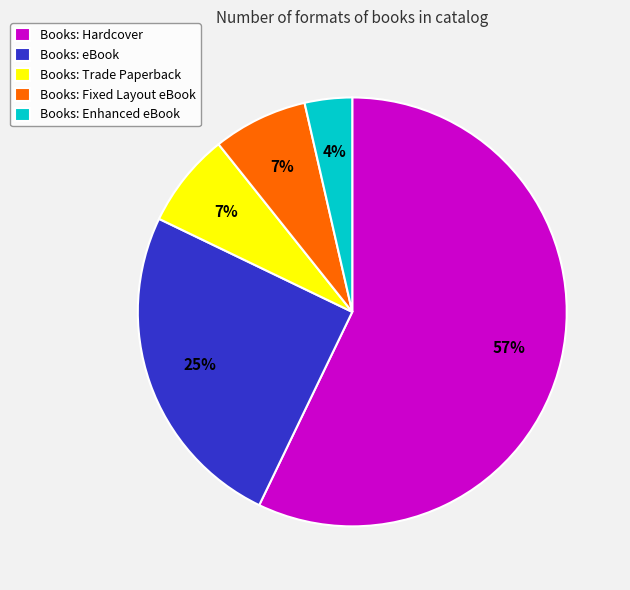

Is there a majority slice in this chart?

Yes